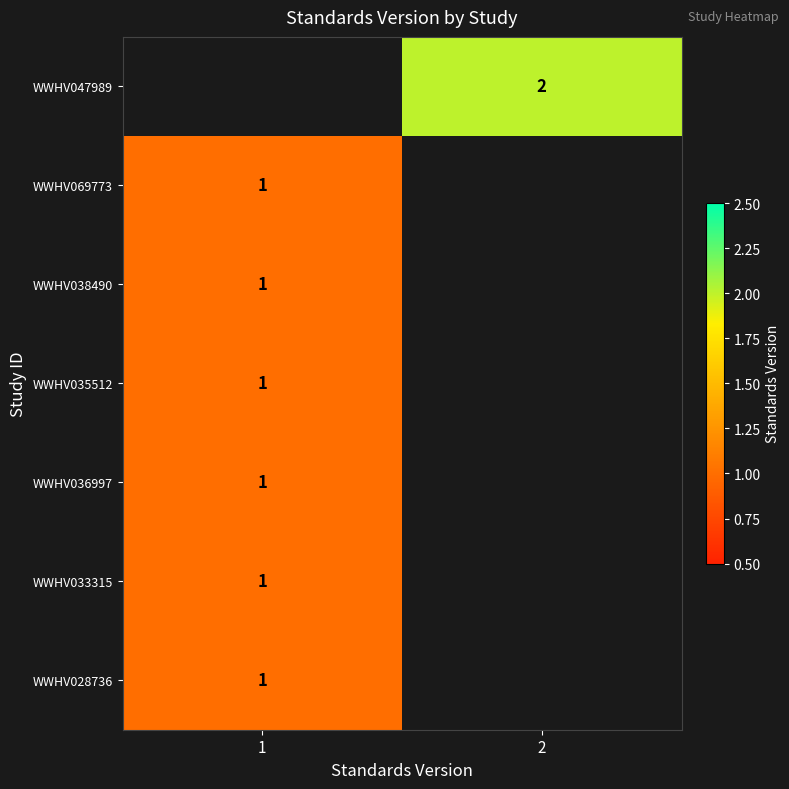

The value of row_2 at 1 is 0.6. True or false?

False